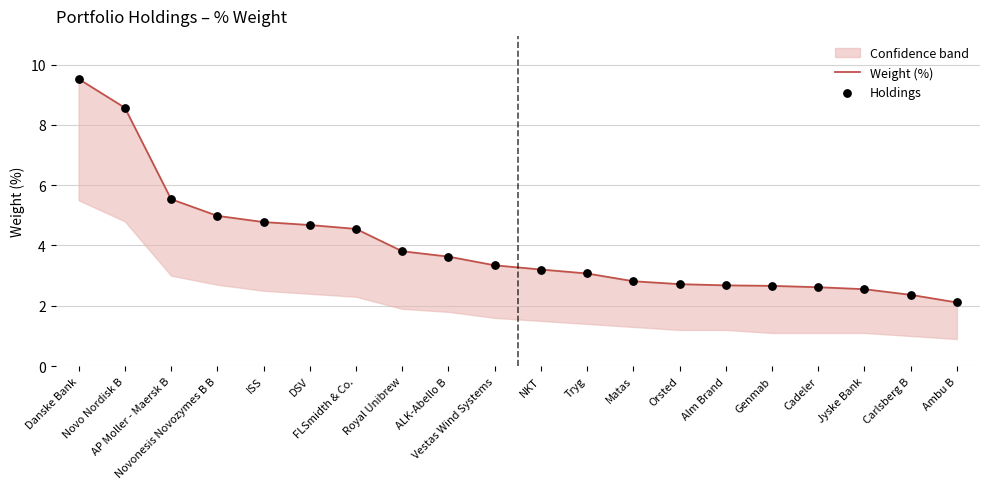

At how many categories does at least one series exceed 3?

12